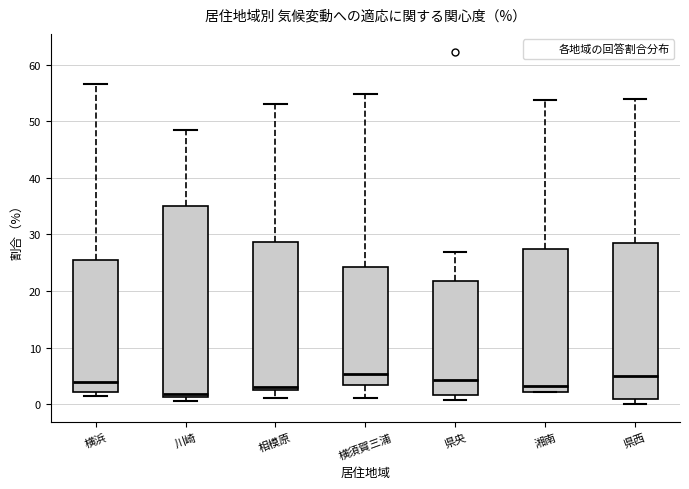

Reading left to right, read every box against the y-axis: the position of its median line, the range the box covers, and the ends of its whiskers. The values are not printed on the chart, so give them approximately, as read against the axis.

横浜: median 4, box 2 to 26, whiskers 1 to 57
川崎: median 2, box 1 to 35, whiskers 1 (just below the box's lower edge) to 49
相模原: median 3 (just above the box's lower edge), box 3 to 29, whiskers 1 to 53
横須賀三浦: median 5, box 3 to 24, whiskers 1 to 55
県央: median 4, box 2 to 22, whiskers 1 to 27
湘南: median 3, box 2 to 28, whiskers 2 to 54
県西: median 5, box 1 to 29, whiskers 0 to 54